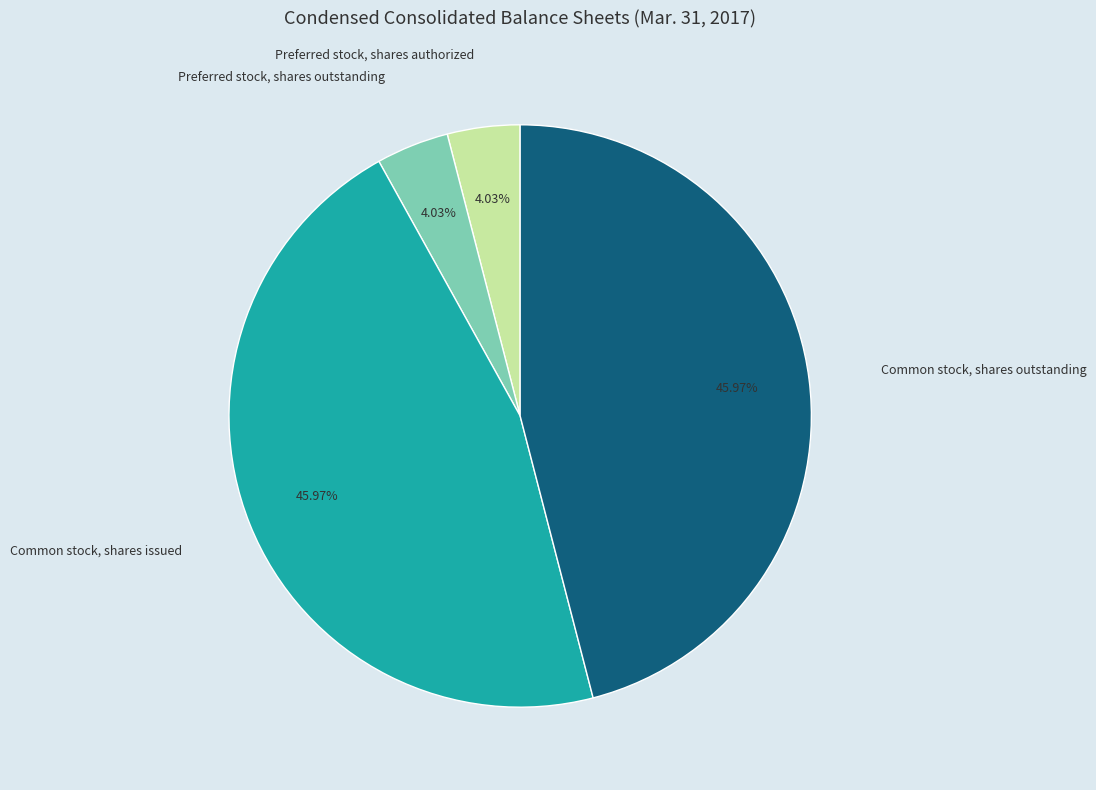

The Common stock, shares issued slice represents 31% of the pie. True or false?

False